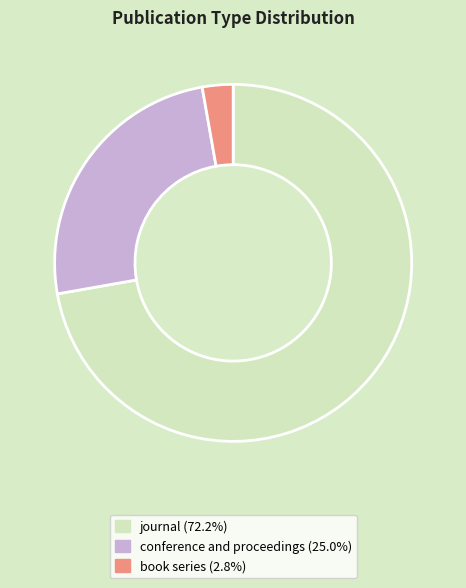

Between journal and book series, which is larger?

journal